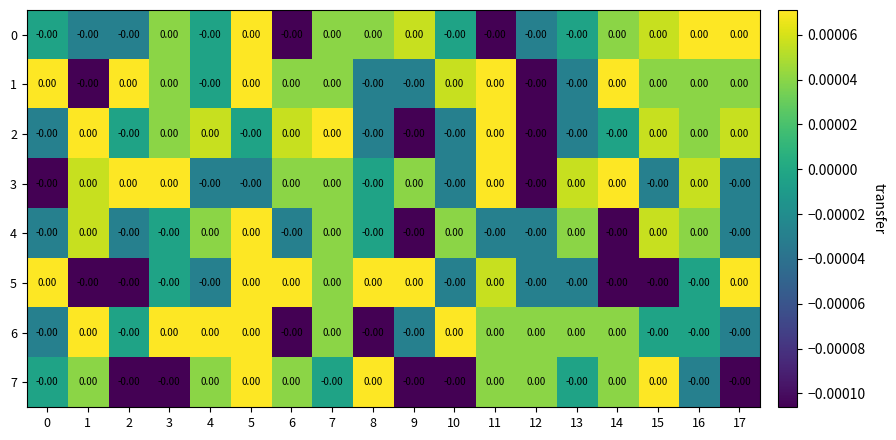

The value of 0 at 4 is -0.0. True or false?

True